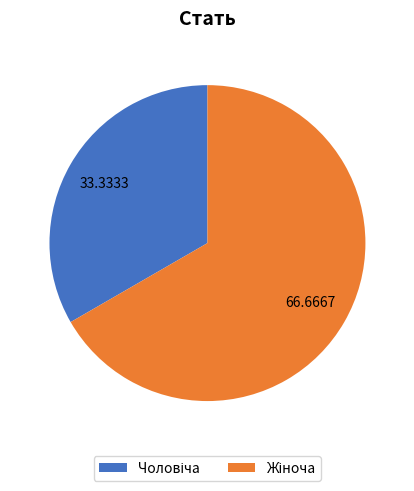

Count the number of slices in the pie.

2